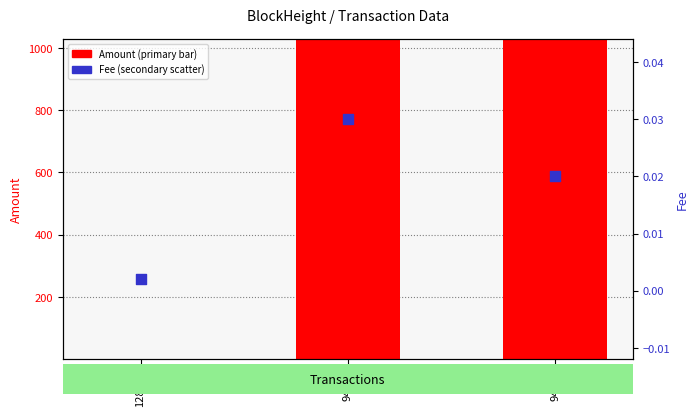

At which category is the sum across all series the highest?

94179